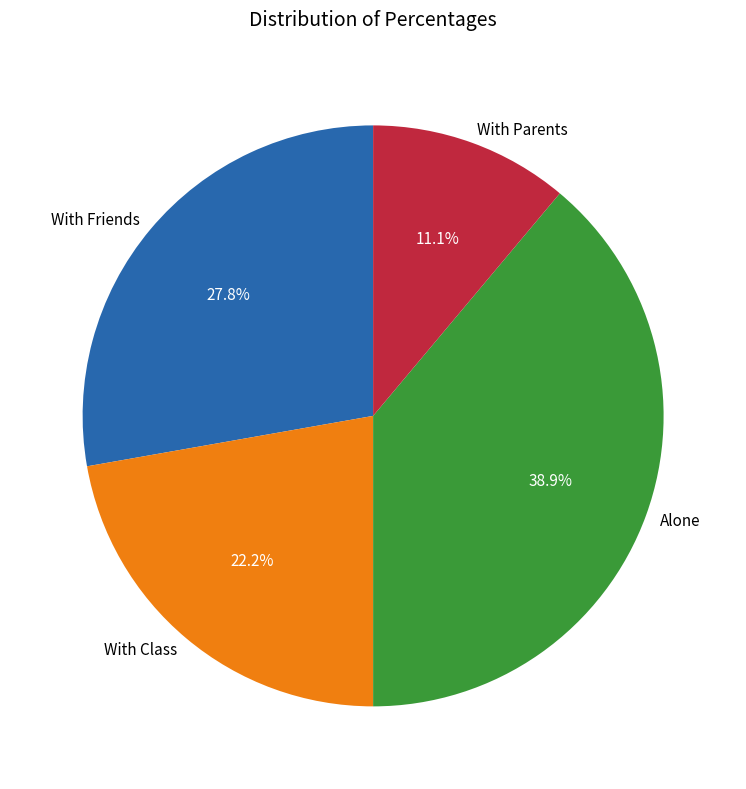

What percentage do With Friends and Alone together represent?

66.7%